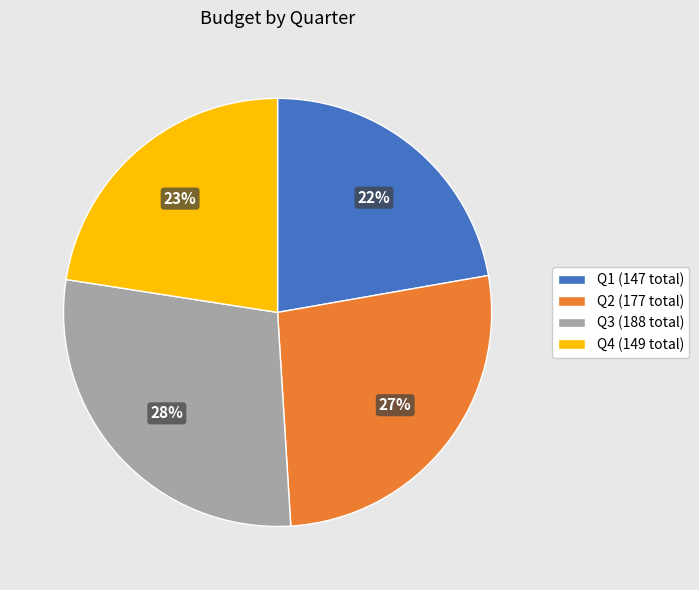

Which category has the biggest portion of the pie?

Q3 (188 total)